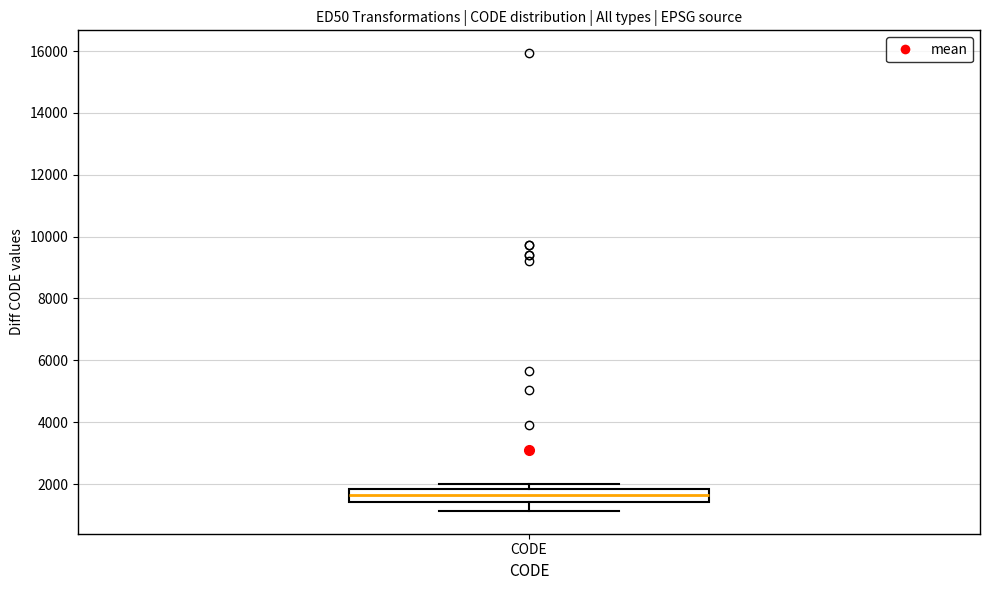

Where does the lower whisker of the box for CODE end on the y-axis? The values are not printed on the chart, so give them approximately, as read against the axis.

1200